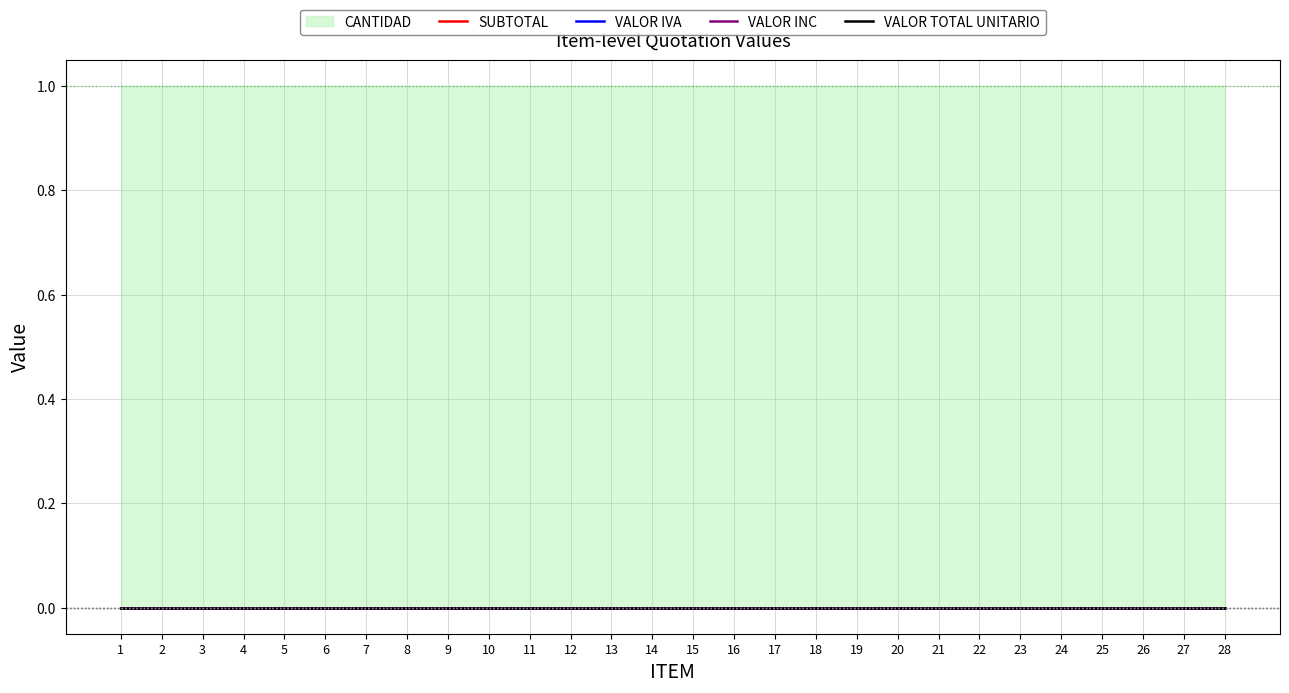

True or false: TOTAL and SUBTOTAL cross at least once.

False